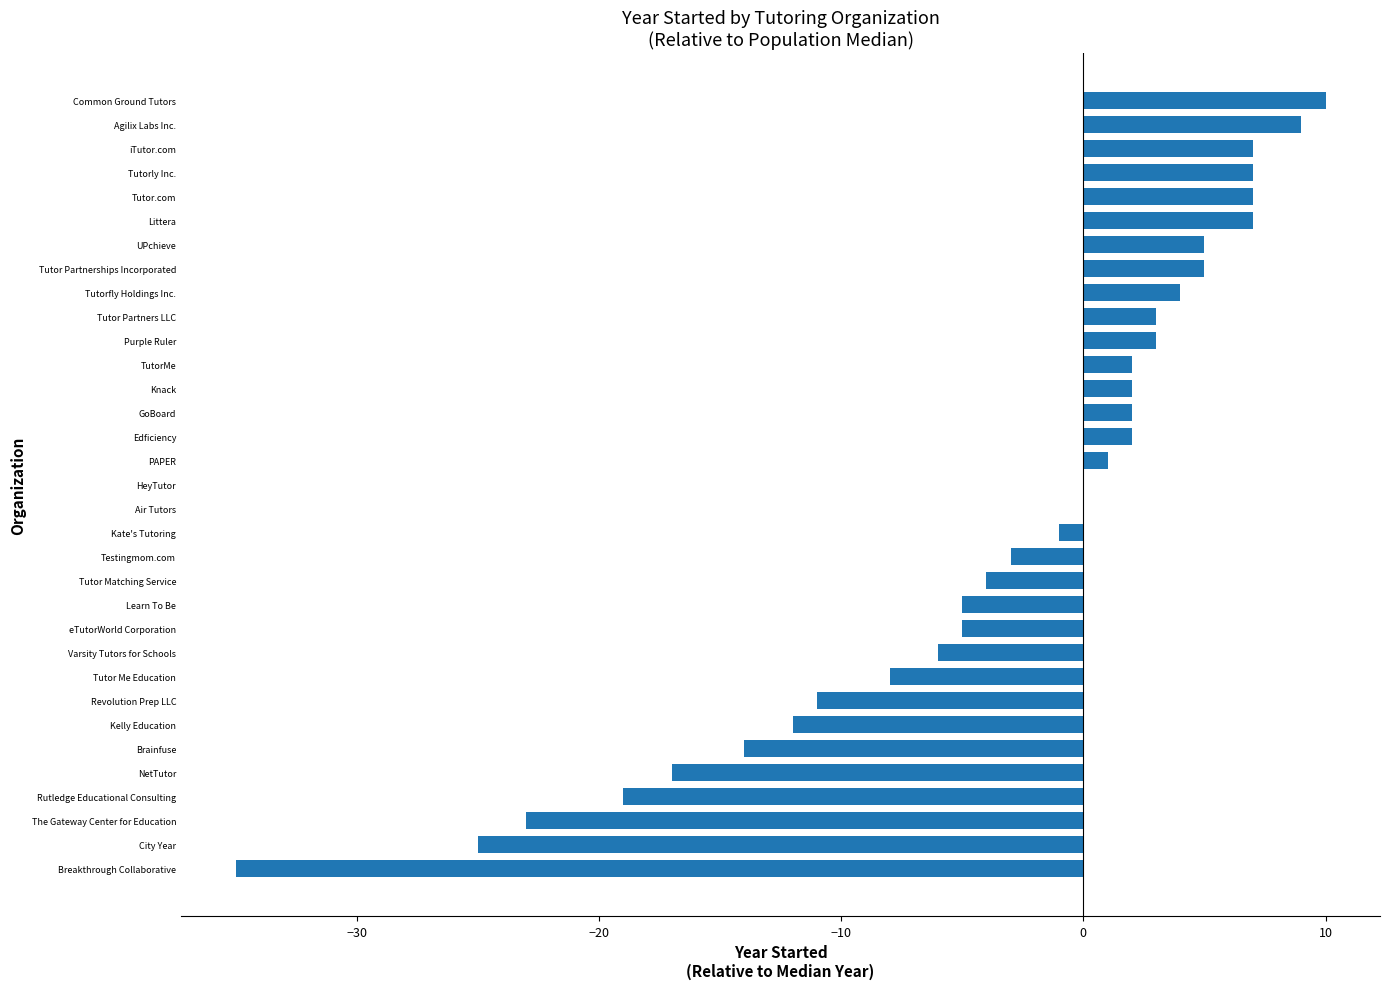

What is the sum of all values?

-112